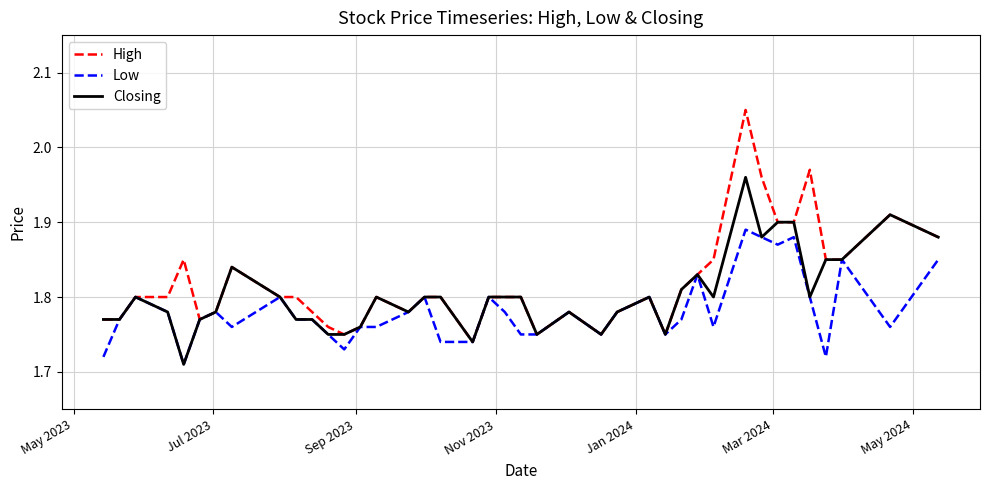

What is the difference between the second highest and minimum values in the Low series?

0.2